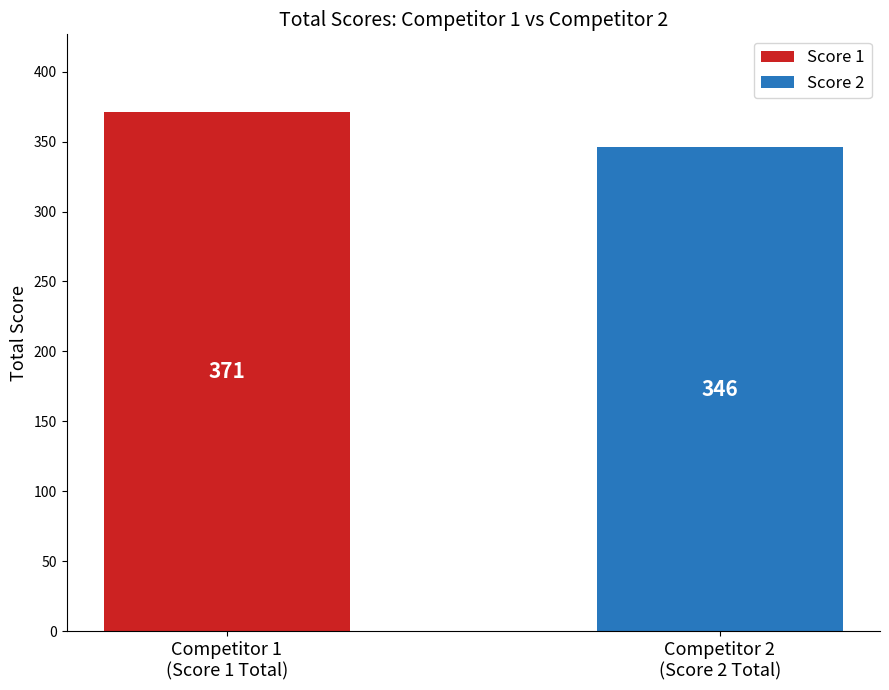

List the series in order of their peak value, lowest first.

Score 2, Score 1